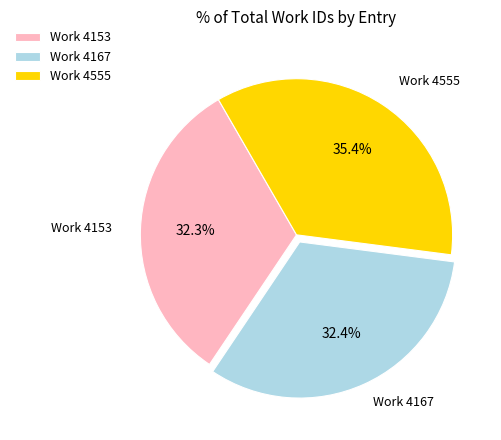

To the nearest percent, what is the combined percentage of Work 4555 and Work 4153?

68%